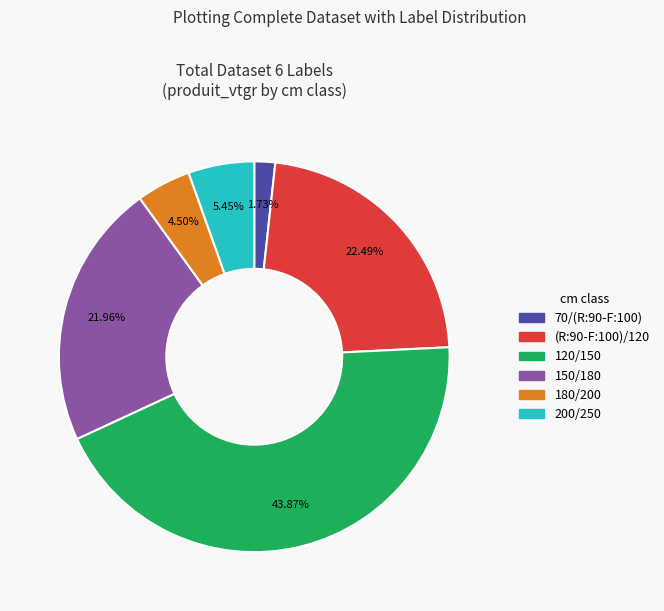

Does 120/150 represent more than half of the total?

No